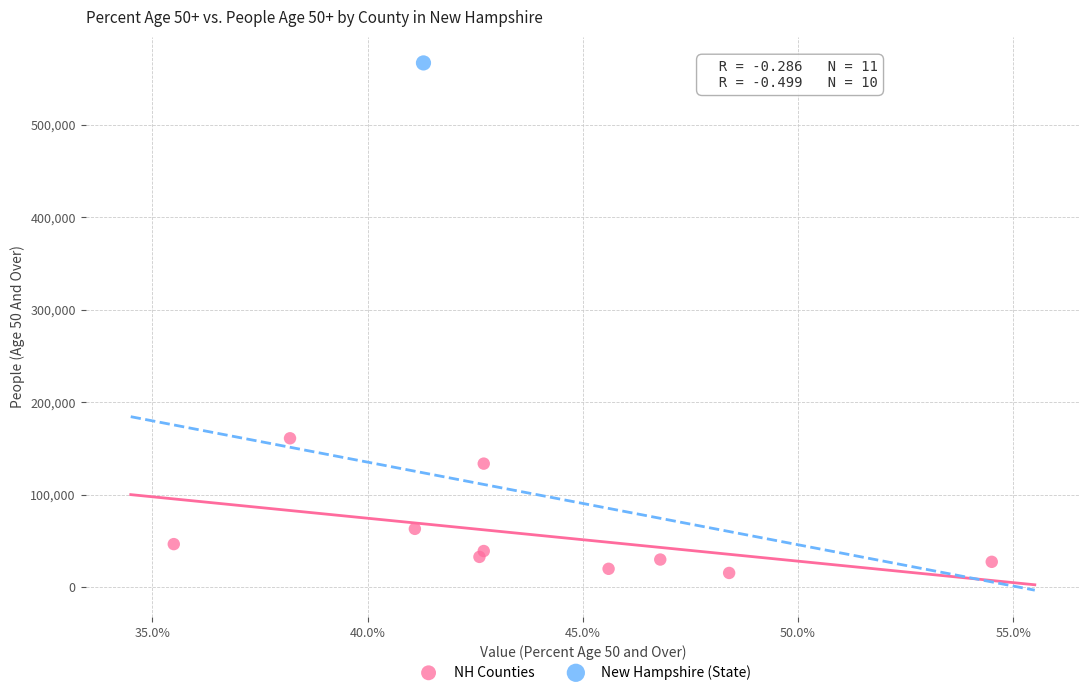

What are all the series names shown in the legend?

NH Counties, New Hampshire (State)